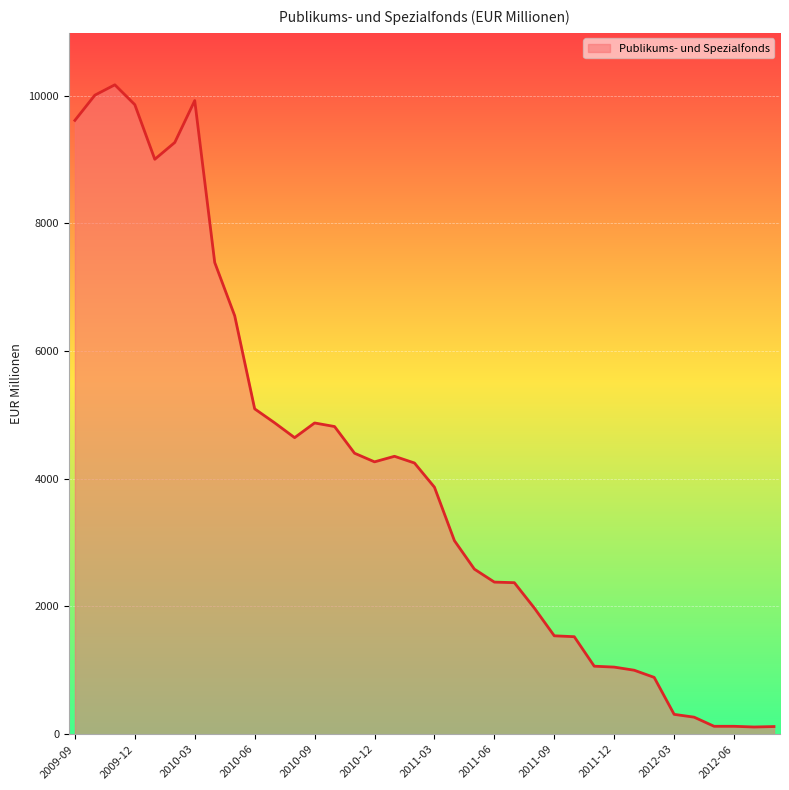

How many lines are shown in the chart?

1